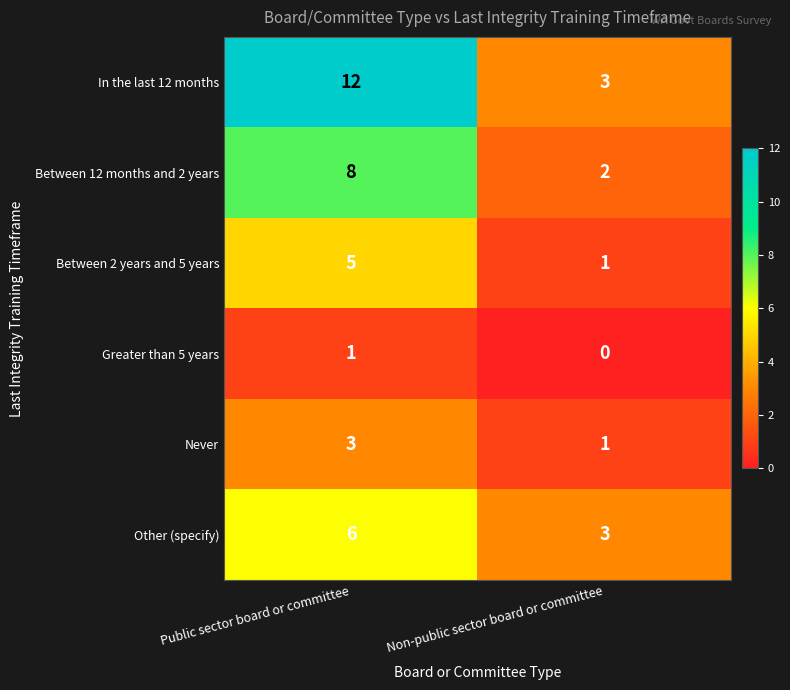

Rank the series by their maximum value, from lowest to highest.

Greater than 5 years, Never, Between 2 years and 5 years, Other (specify), Between 12 months and 2 years, In the last 12 months